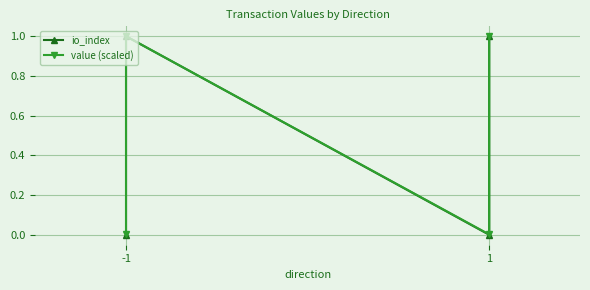

What is the difference between the maximum and minimum values in the value (scaled) series?

1.0